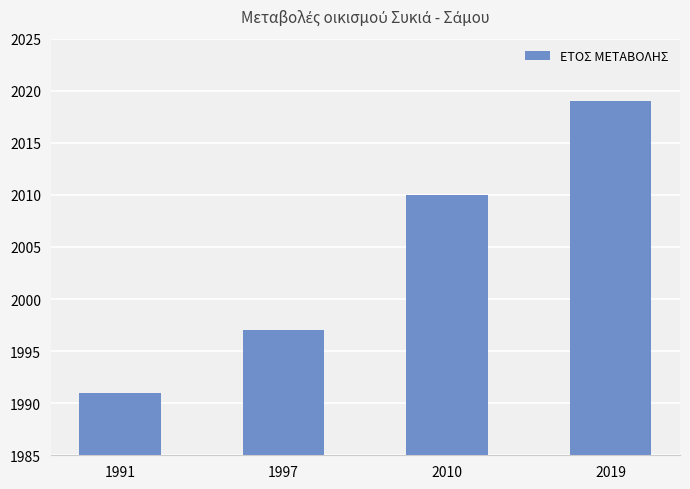

Rank the categories by value from lowest to highest.

1991, 1997, 2010, 2019